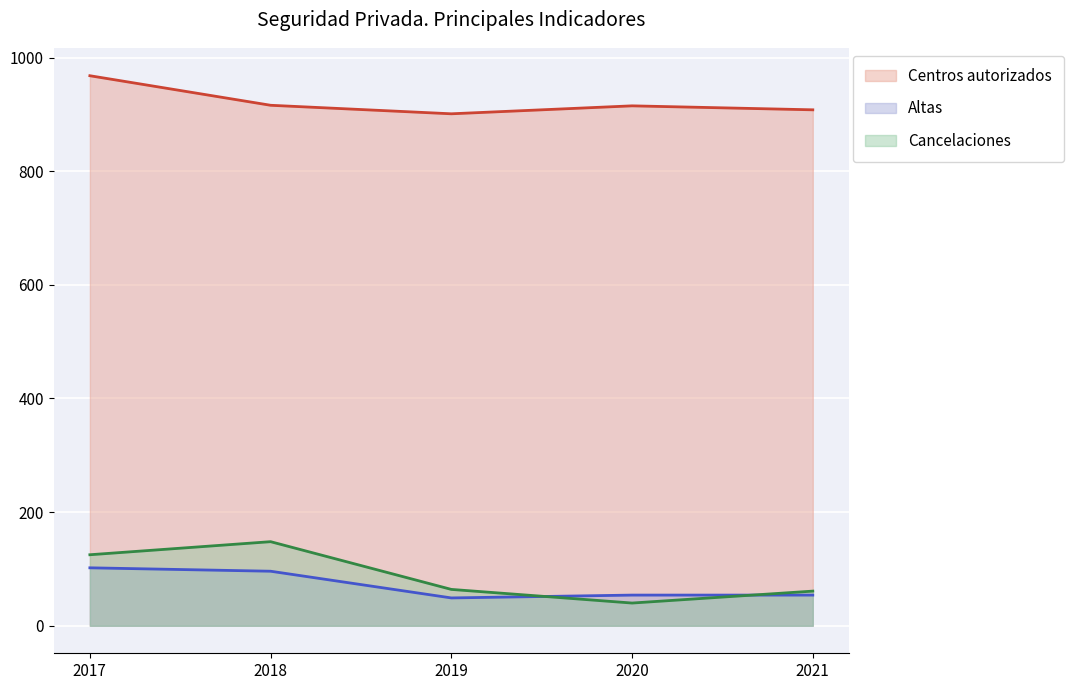

Which label corresponds to the largest value in the chart?

2017